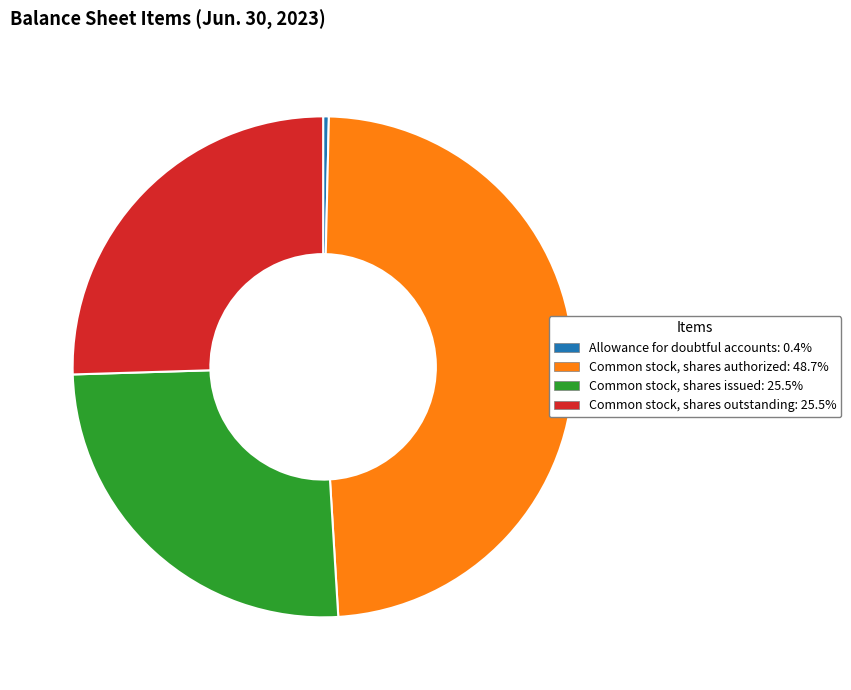

What is the ratio of the value at Common stock, shares outstanding: 25.5% to the value at Common stock, shares authorized: 48.7%?

0.5